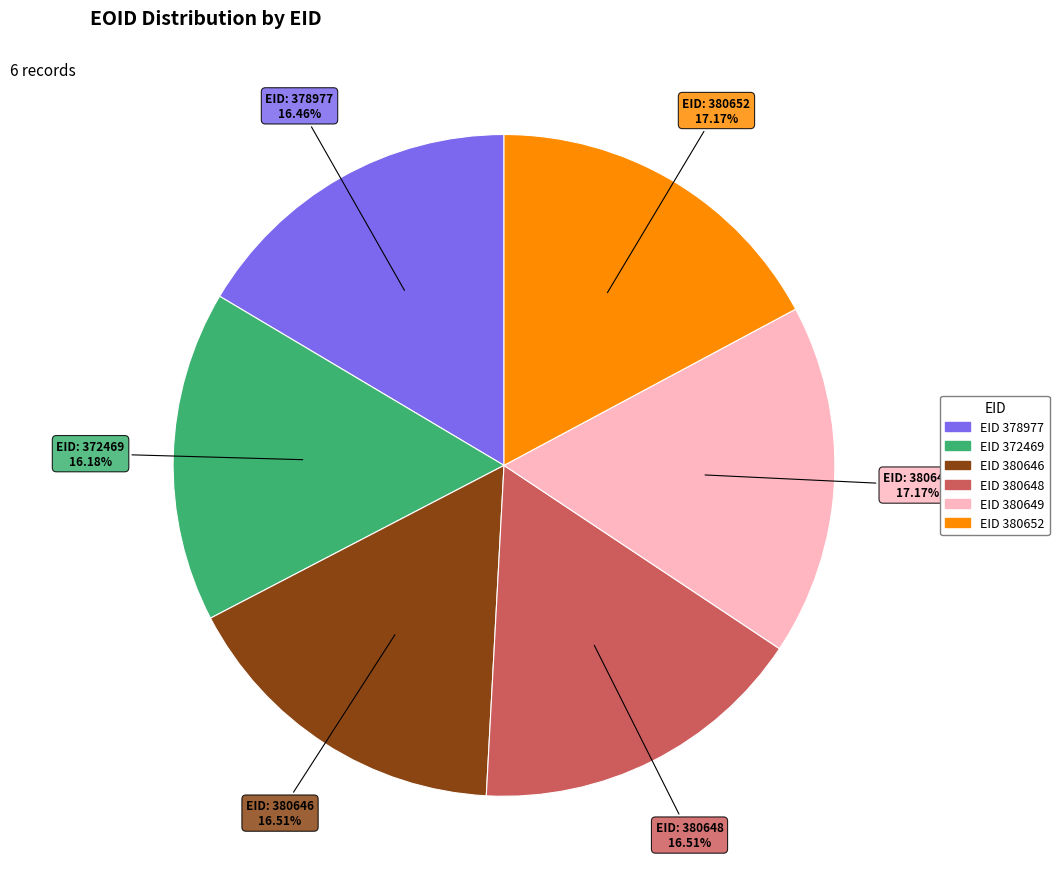

Does any single category account for the majority?

No